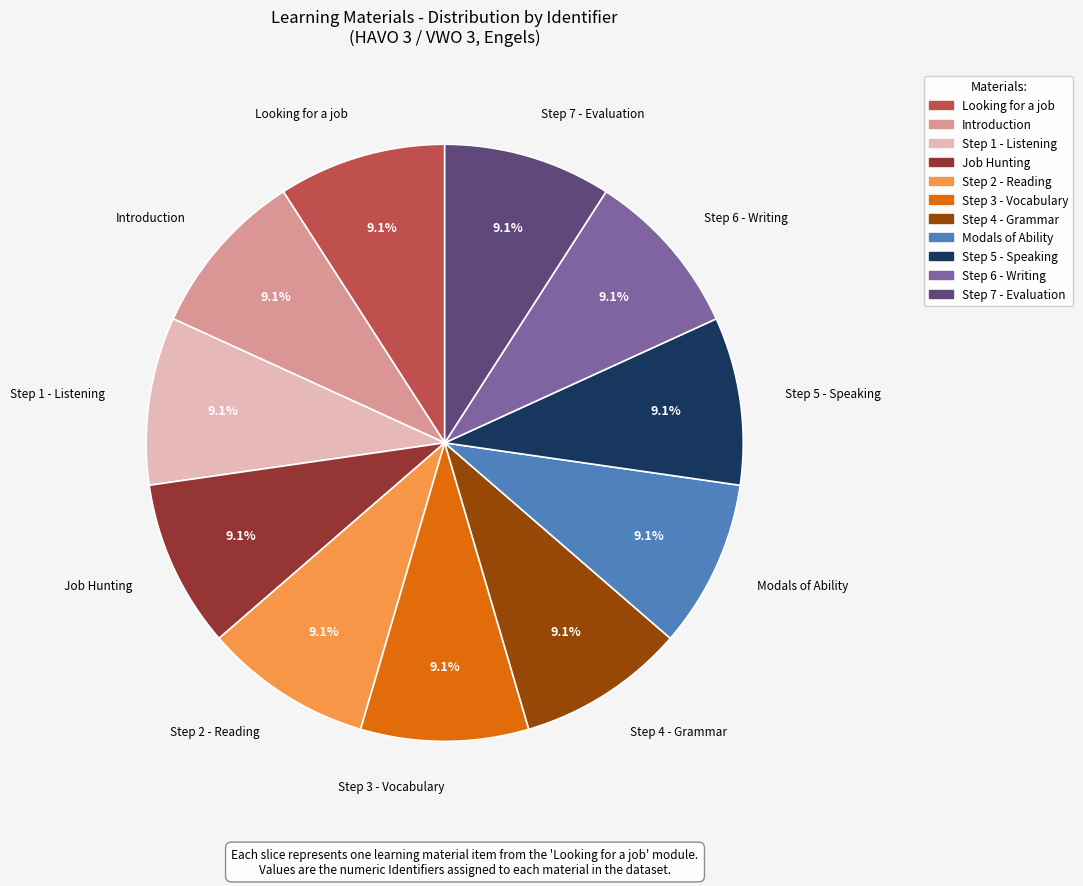

How much of the chart is everything except Job Hunting?

90.9%